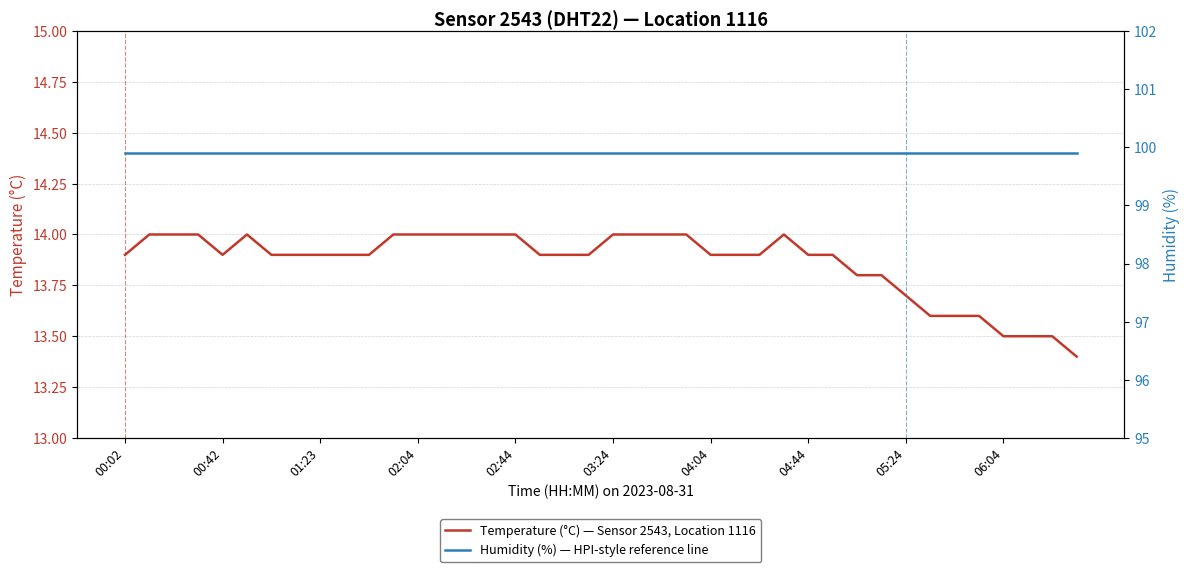

The Temperature (°C) — Sensor 2543, Location 1116 series shows 19.3 at 01:23. True or false?

False